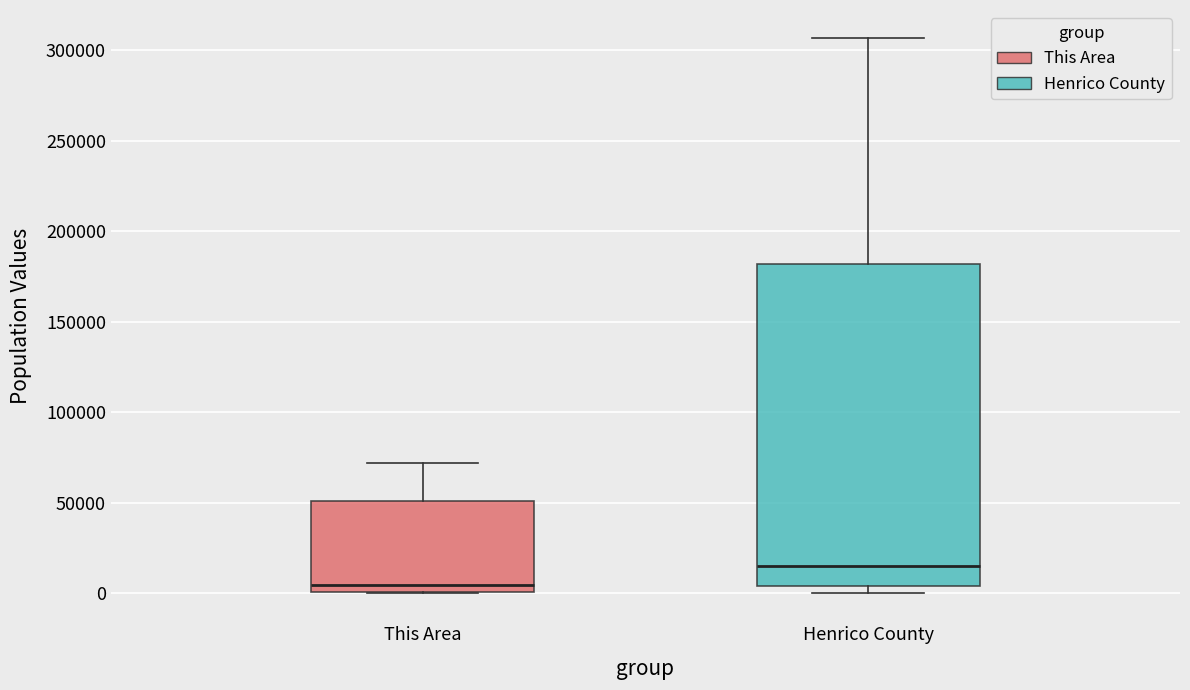

Reading left to right, read every box against the y-axis: the position of its median line, the range the box covers, and the ends of its whiskers. The values are not printed on the chart, so give them approximately, as read against the axis.

This Area: median 5000, box 0 to 50000, whiskers 0 to 70000
Henrico County: median 15000, box 5000 to 180000, whiskers 0 to 305000